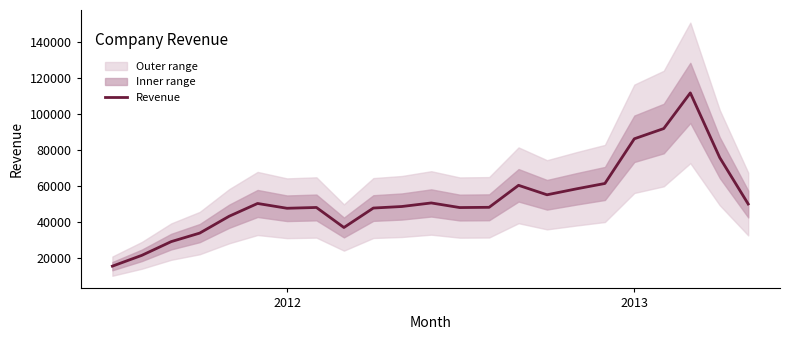

What is the greatest value displayed?

111860.1